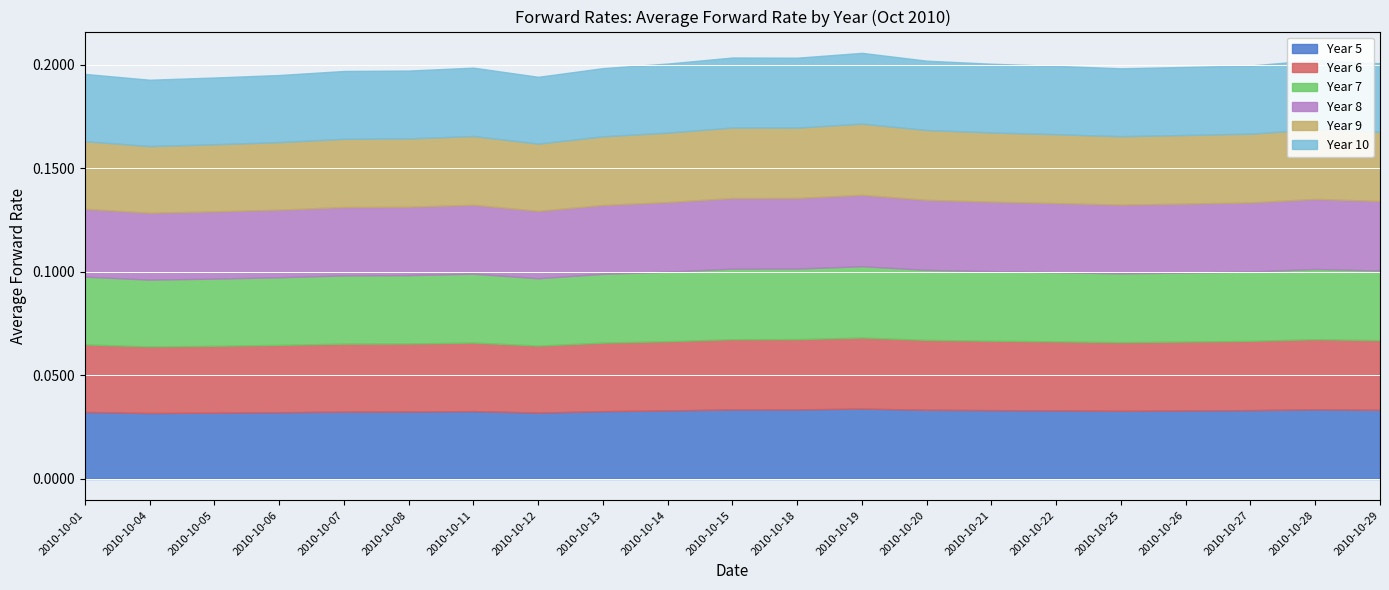

True or false: Year 10 and Year 5 intersect in this chart.

True